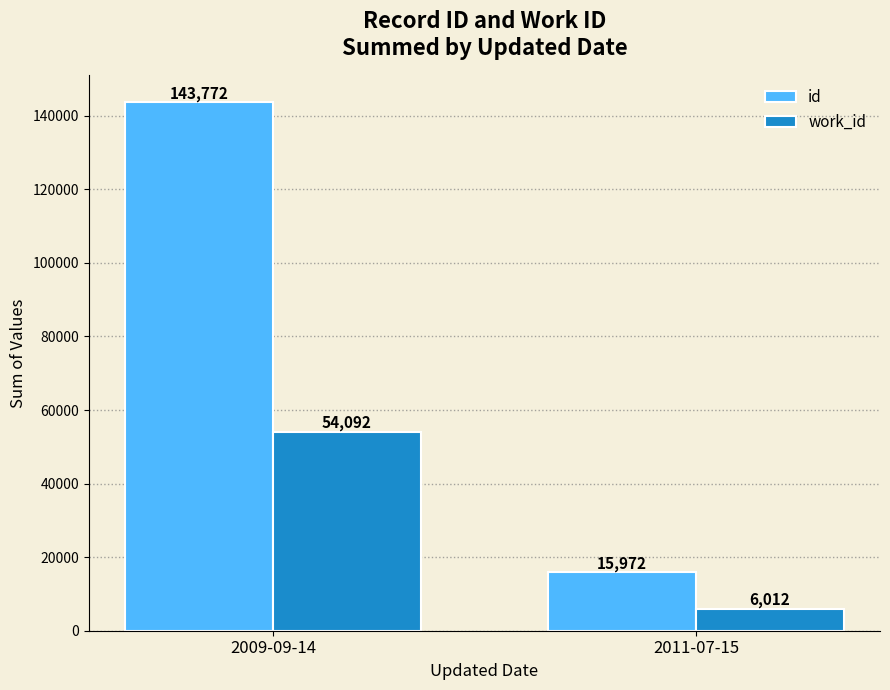

Rank the series by their average value, from lowest to highest.

work_id, id